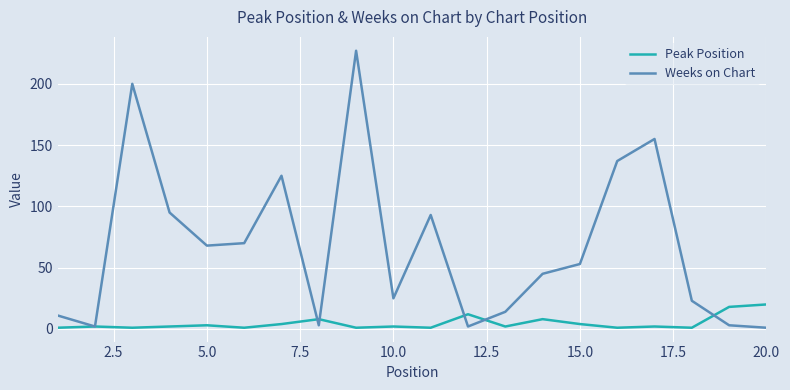

What is the highest value of the Peak Position series?

20